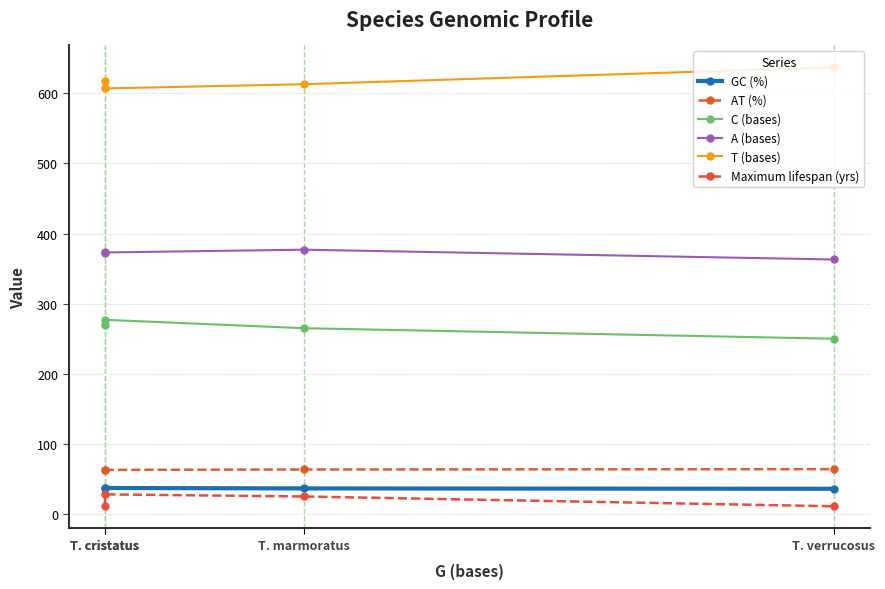

What is the difference between the C (bases) values at T. cristatus and T. cristatus?

8.0